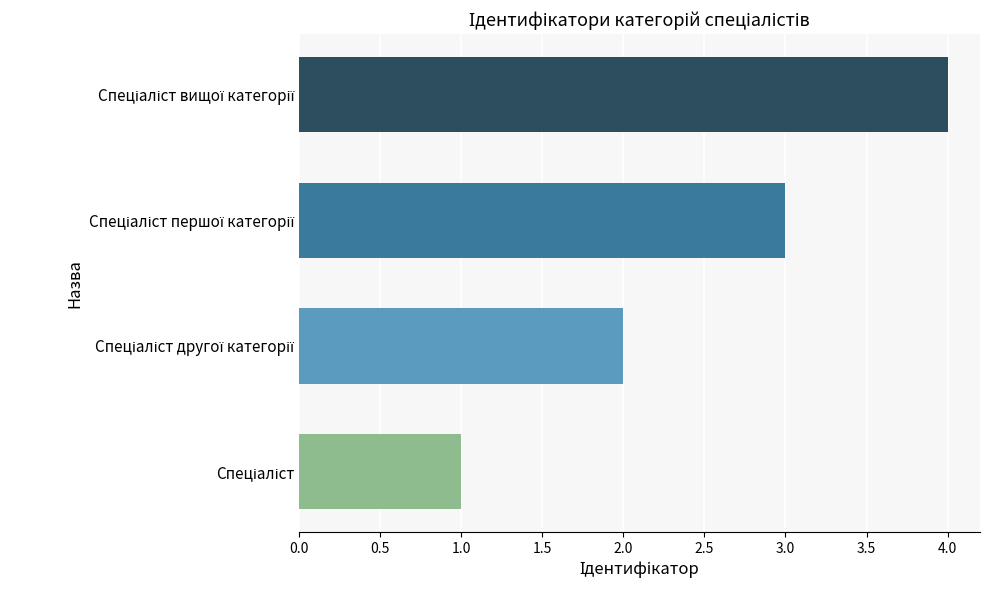

What is the greatest value displayed?

4